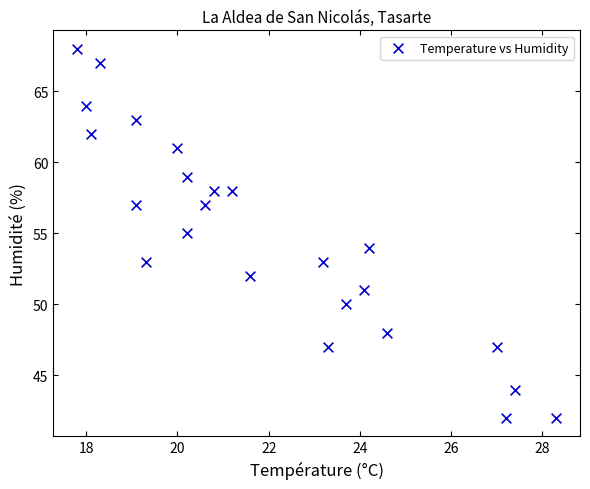

What is the range of Y values (max minus min)?

26